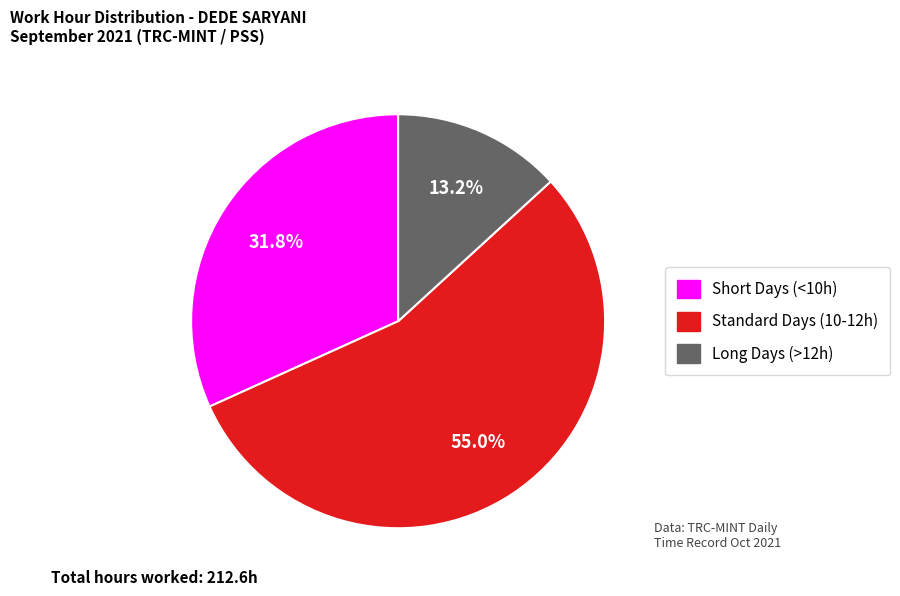

Is there a majority slice in this chart?

Yes